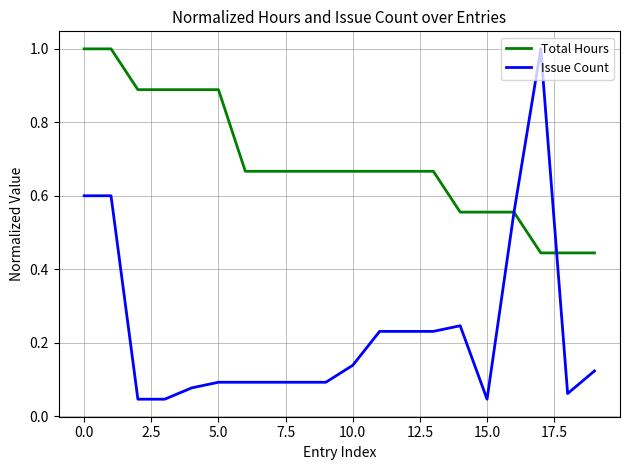

Rank the series by their average value, from highest to lowest.

Total Hours, Issue Count